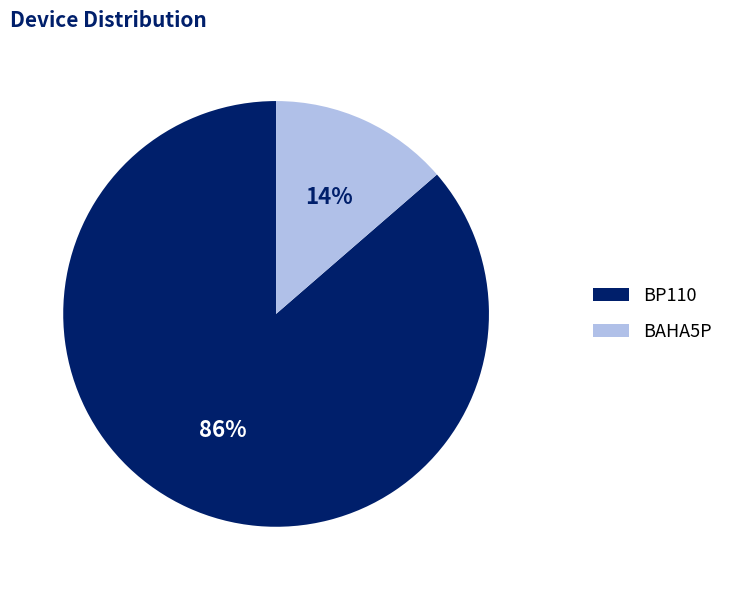

True or false: BAHA5P accounts for 4% of the total.

False